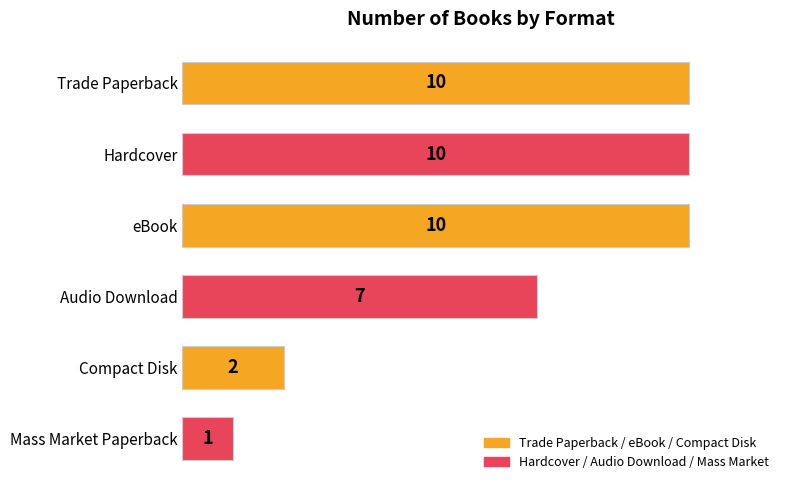

What is the approximate value at Trade Paperback?

10